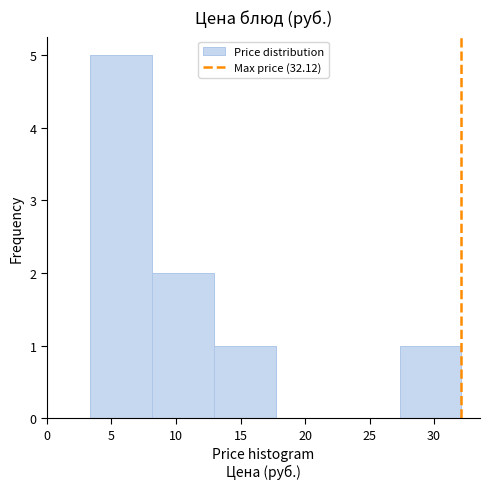

Reading left to right, transcribe this chart: for each bar, give the range it covers on the x-axis and its height. Neither the bar edges nor the heights are printed on the chart, so give them approximately, as read against the axes.

3.5 to 8.0: 5
8.0 to 13.0: 2
13.0 to 17.5: 1
17.5 to 22.5: 0
22.5 to 27.5: 0
27.5 to 32.0: 1